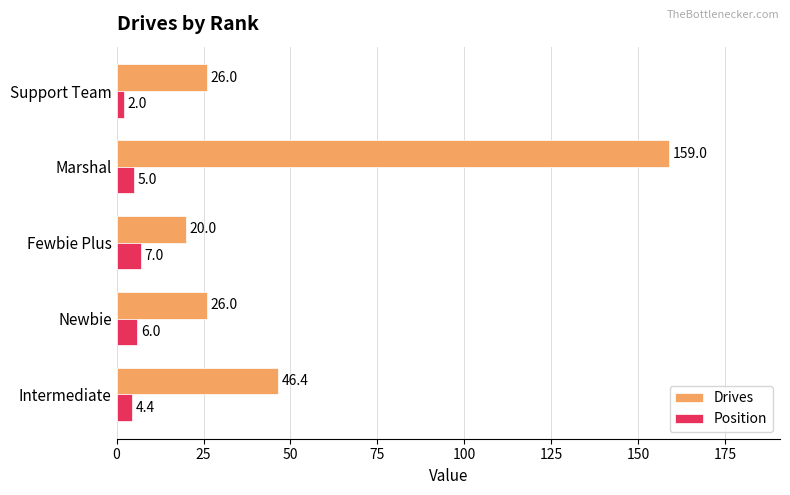

What are all the series names shown in the legend?

Drives, Position